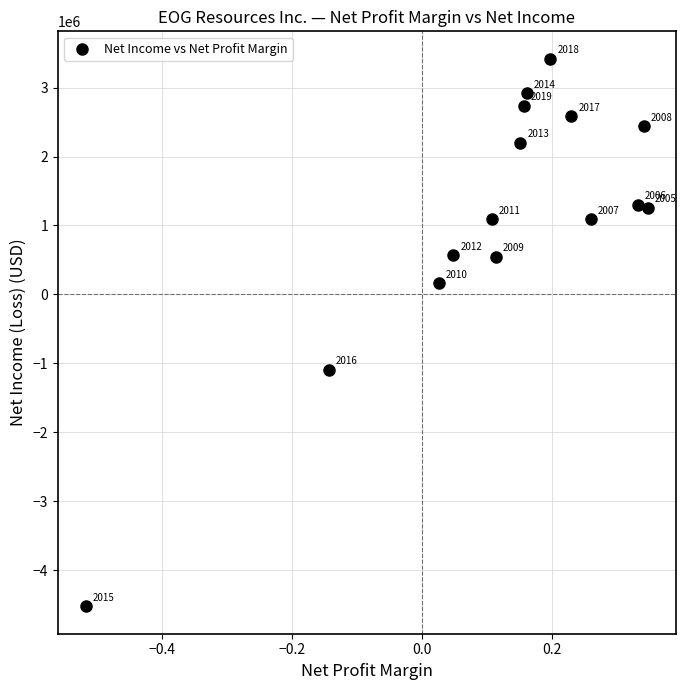

What Y value in the scatter plot is closest to -552737?

-1096686